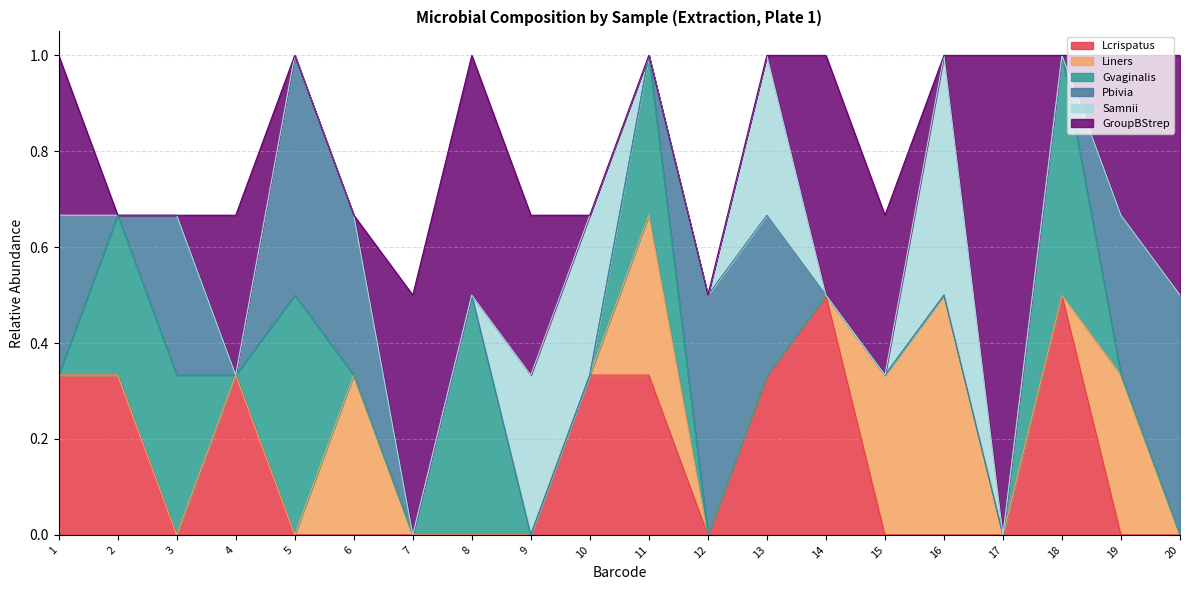

The Gvaginalis series shows 0.0 at 1. True or false?

True